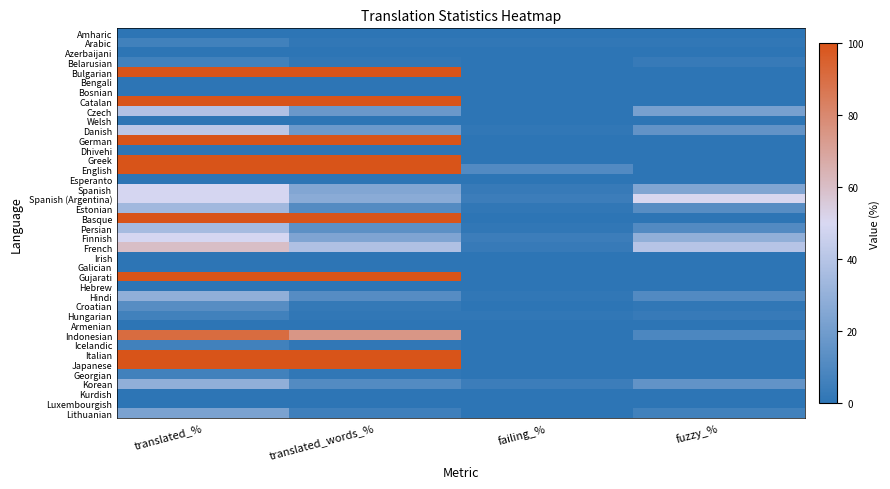

Rank the series at fuzzy_% from lowest to highest value.

Amharic, Azerbaijani, Bulgarian, Bengali, Bosnian, Catalan, Welsh, German, Dhivehi, Greek, English, Esperanto, Basque, Irish, Galician, Gujarati, Hebrew, Armenian, Icelandic, Italian, Japanese, Georgian, Kurdish, Luxembourgish, Arabic, Croatian, Belarusian, Hungarian, Lithuanian, Indonesian, Persian, Hindi, Estonian, Danish, Korean, Czech, Spanish, Finnish, French, Spanish (Argentina)